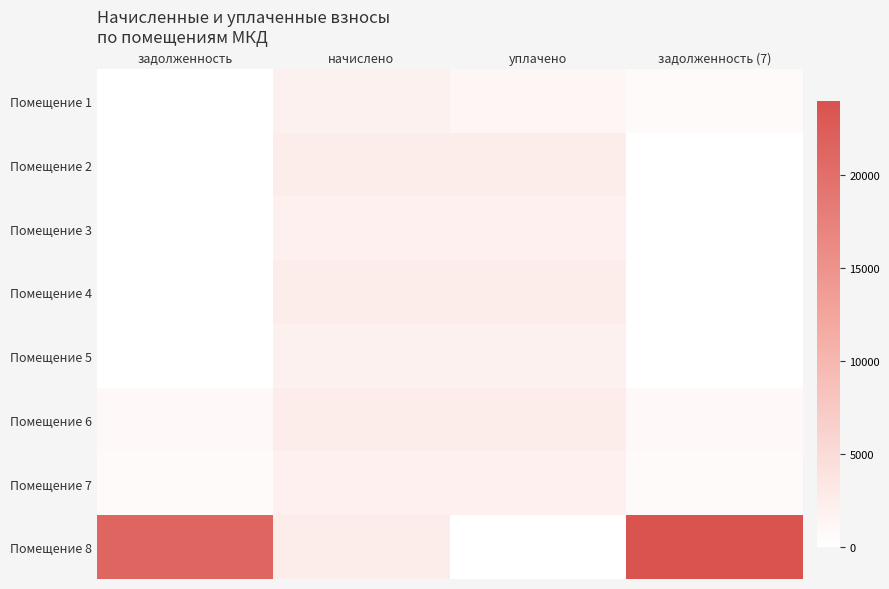

Reading left to right, what are all the values shown in this chart?

Помещение 1: задолженность=0.0	начислено=1906.3	уплачено=1270.9	задолженность (7)=635.4
Помещение 2: задолженность=0.0	начислено=2580.9	уплачено=2580.9	задолженность (7)=0.0
Помещение 3: задолженность=0.0	начислено=2027.3	уплачено=2027.3	задолженность (7)=0.0
Помещение 4: задолженность=0.0	начислено=2687.2	уплачено=2687.2	задолженность (7)=0.0
Помещение 5: задолженность=0.0	начислено=1895.3	уплачено=1895.3	задолженность (7)=0.0
Помещение 6: задолженность=870.1	начислено=2610.2	уплачено=2610.2	задолженность (7)=870.1
Помещение 7: задолженность=686.8	начислено=2060.3	уплачено=2060.3	задолженность (7)=686.8
Помещение 8: задолженность=21265.0	начислено=2712.8	уплачено=0.0	задолженность (7)=23977.8